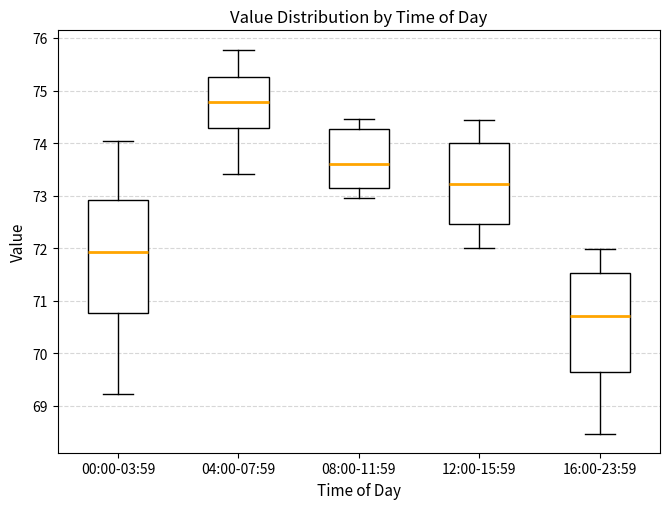

Which box is the tallest, from its lower edge to its upper edge?

00:00-03:59